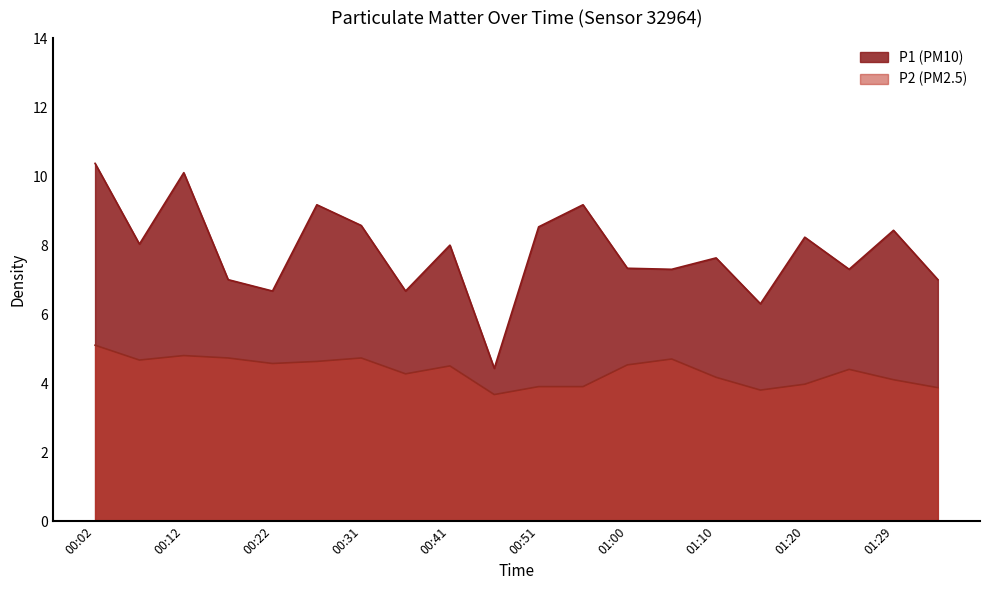

How many lines are shown in the chart?

2